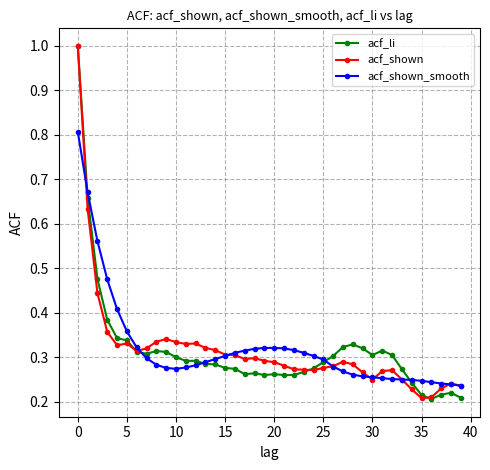

At how many categories does at least one series exceed 0?

40